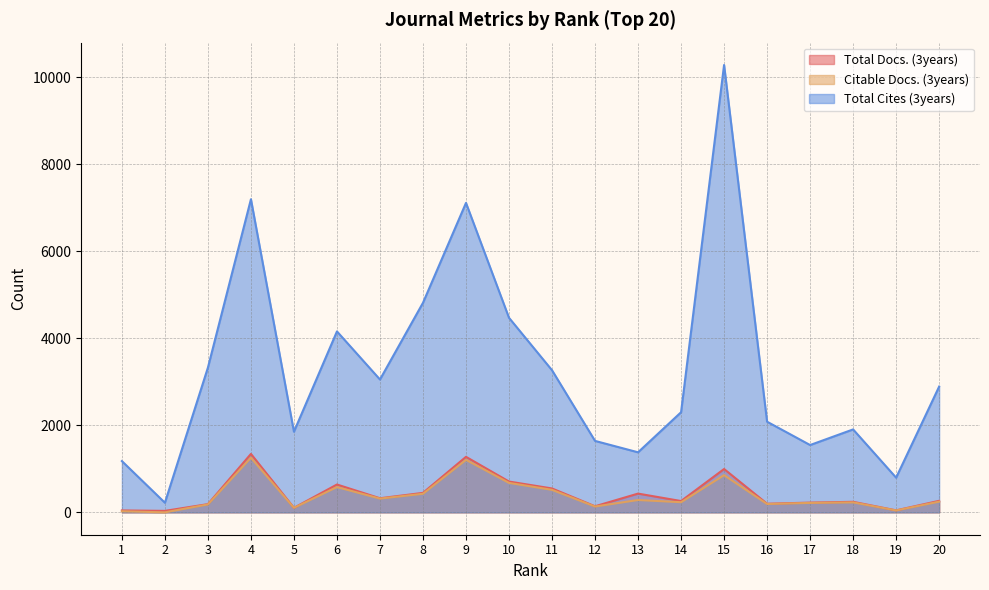

Reading left to right, list all the values displayed in this chart.

Total Docs. (3years): 44	34	189	1343	104	640	324	448	1276	708	549	140	431	260	996	198	224	242	46	265
Citable Docs. (3years): 25	0	182	1256	104	581	316	427	1207	677	517	134	284	233	855	192	217	229	44	246
Total Cites (3years): 1178	221	3327	7196	1853	4158	3053	4816	7112	4471	3266	1642	1380	2301	10281	2083	1547	1906	797	2890